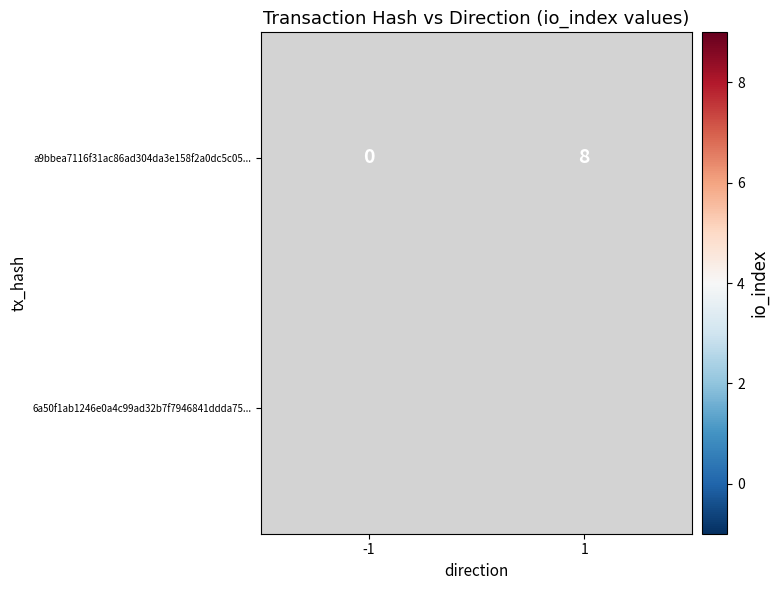

How many categories are shown in the chart?

2